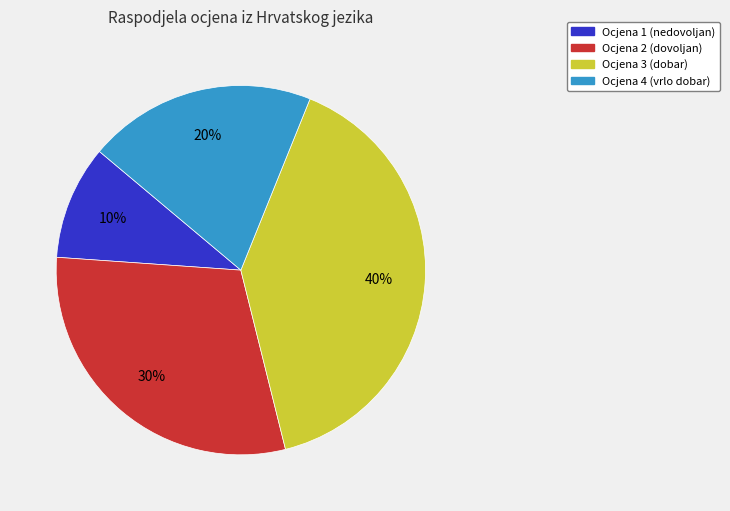

To the nearest percent, what is the average slice percentage?

25%